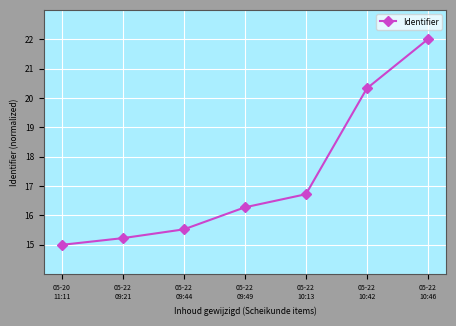

True or false: the data has more than 0 interior local peaks.

False